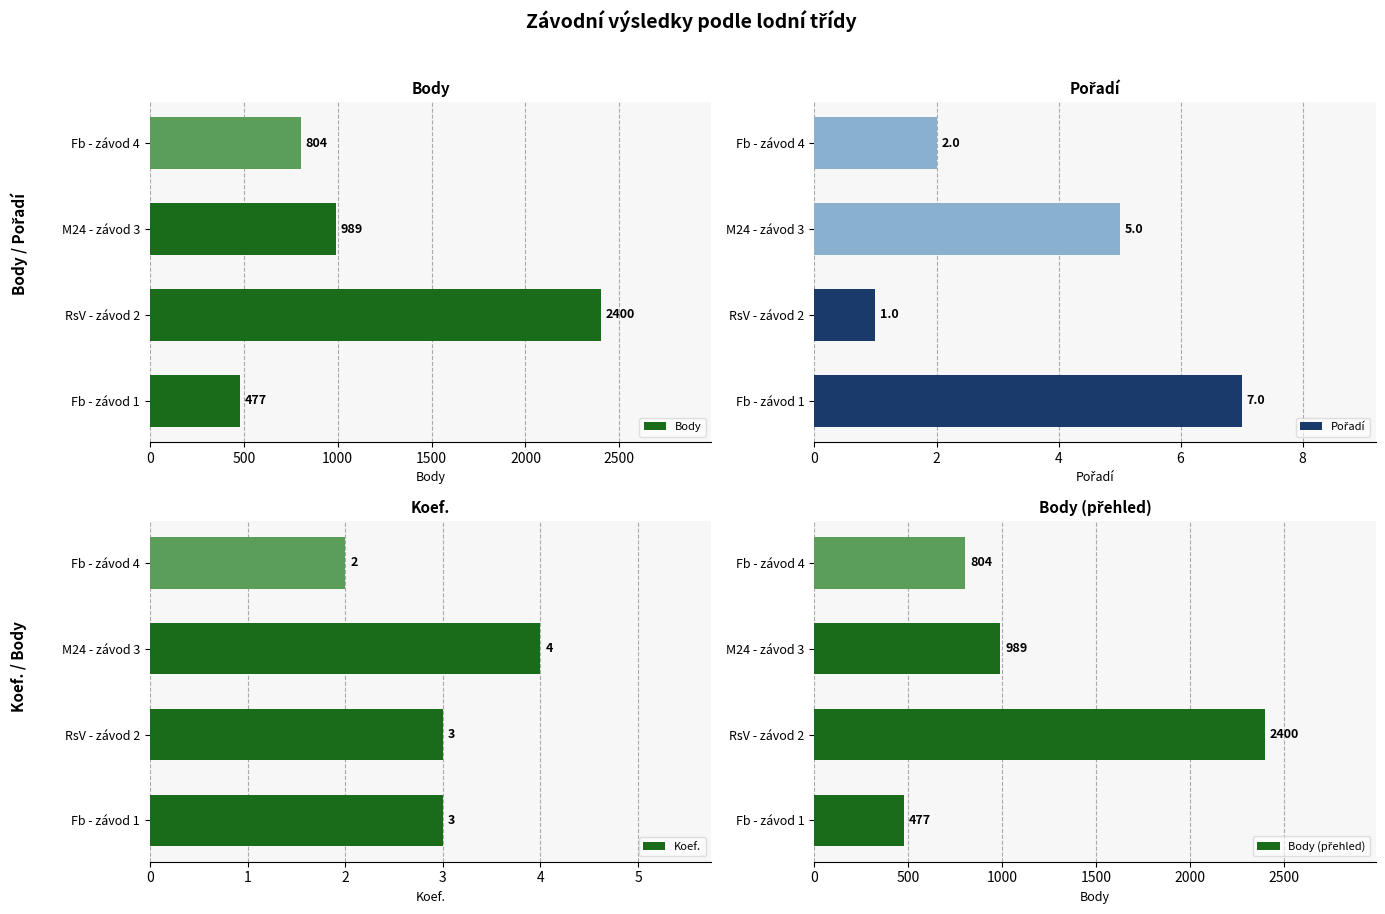

Count the Koef. values in the range 3 to 4.

3